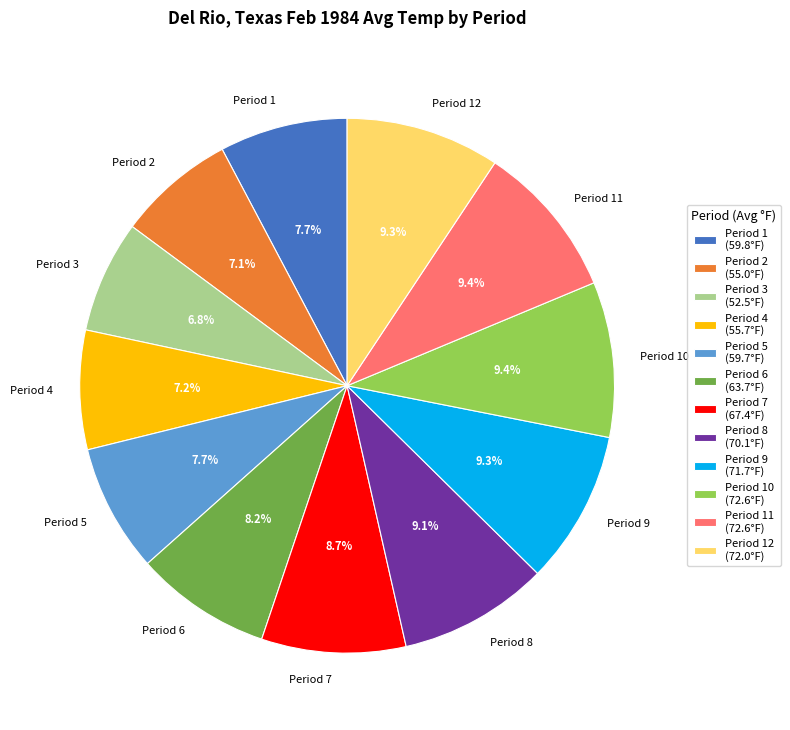

What is the total percentage of Period 9 and Period 11?

18.7%